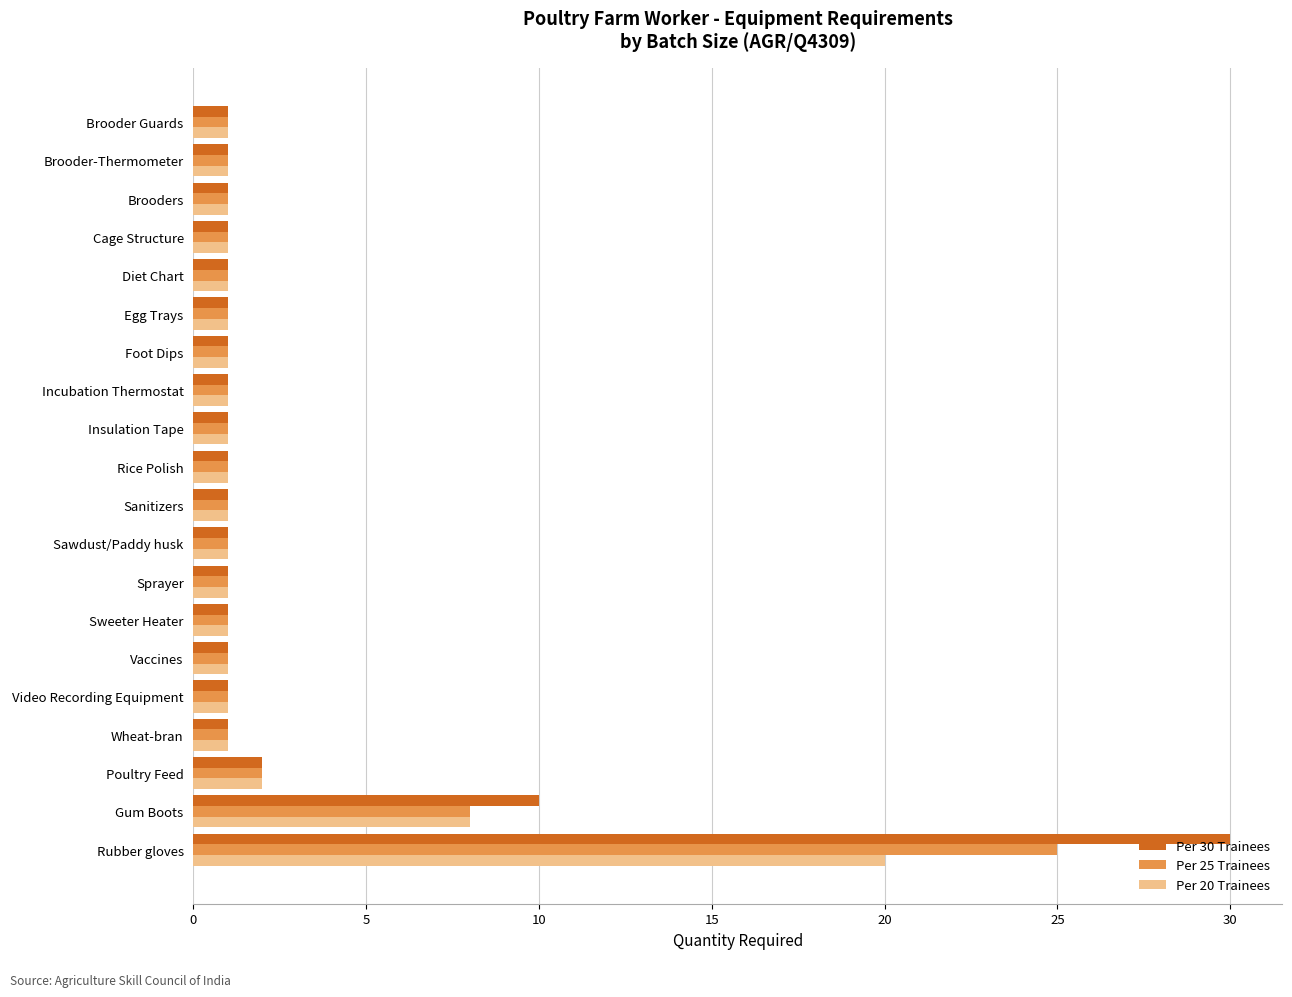

What is the maximum value shown in the chart?

30